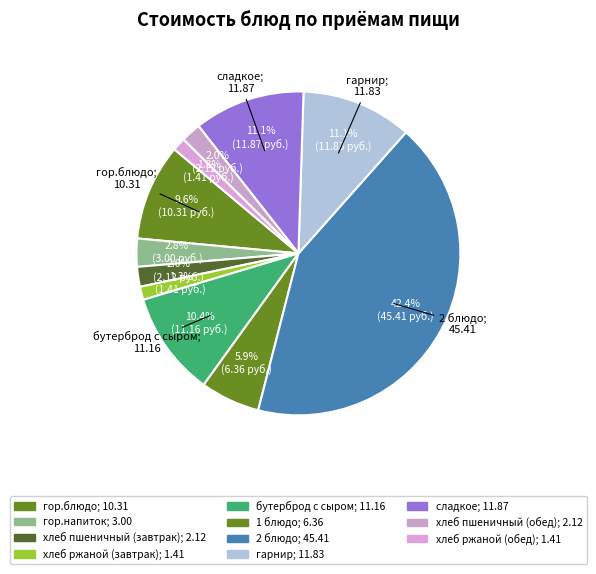

The хлеб пшеничный (завтрак) slice represents 1% of the pie. True or false?

False